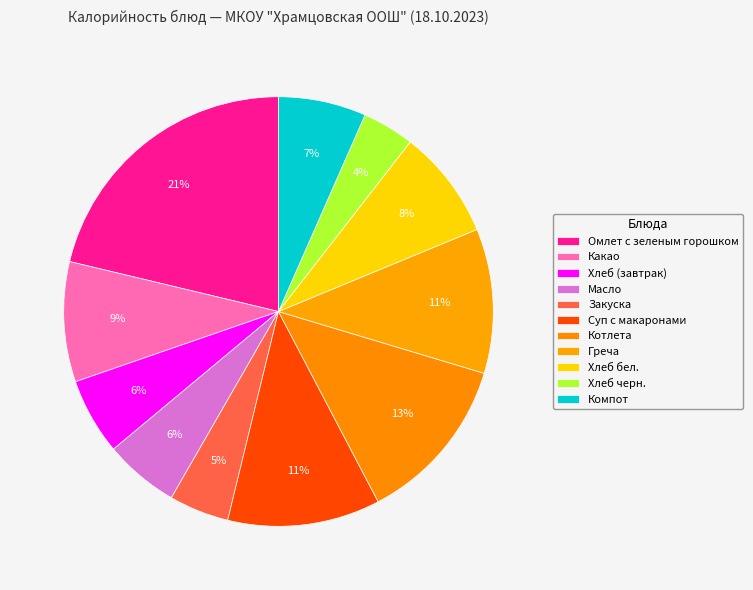

What is the change in value from Греча to Хлеб бел.?

-31.0